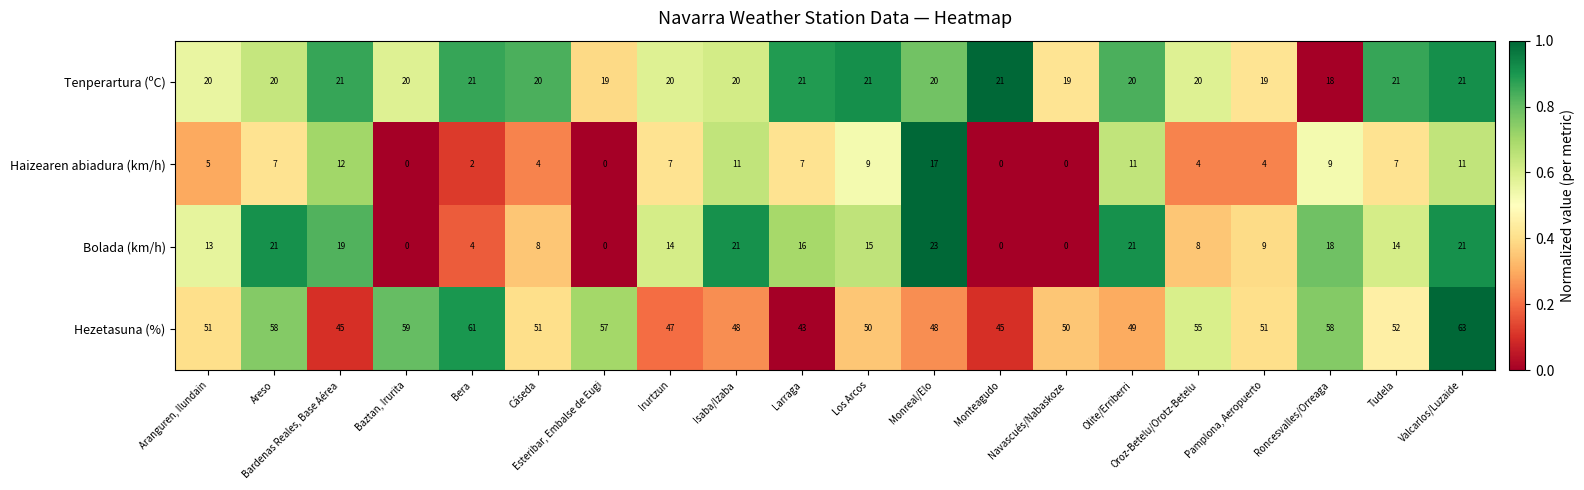

List the series in order of their peak value, highest first.

Hezetasuna (%), Bolada (km/h), Tenperartura (ºC), Haizearen abiadura (km/h)